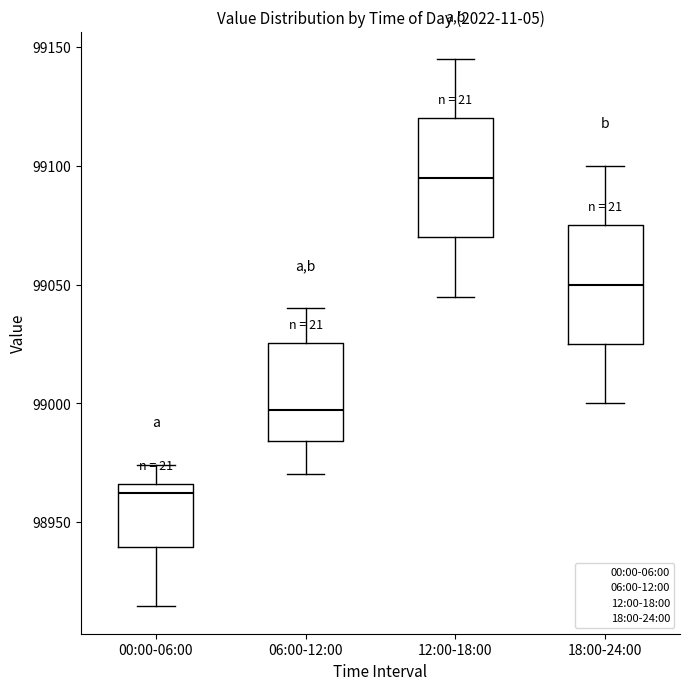

Where does the median line of the box for 06:00-12:00 sit on the y-axis? The values are not printed on the chart, so give them approximately, as read against the axis.

98995